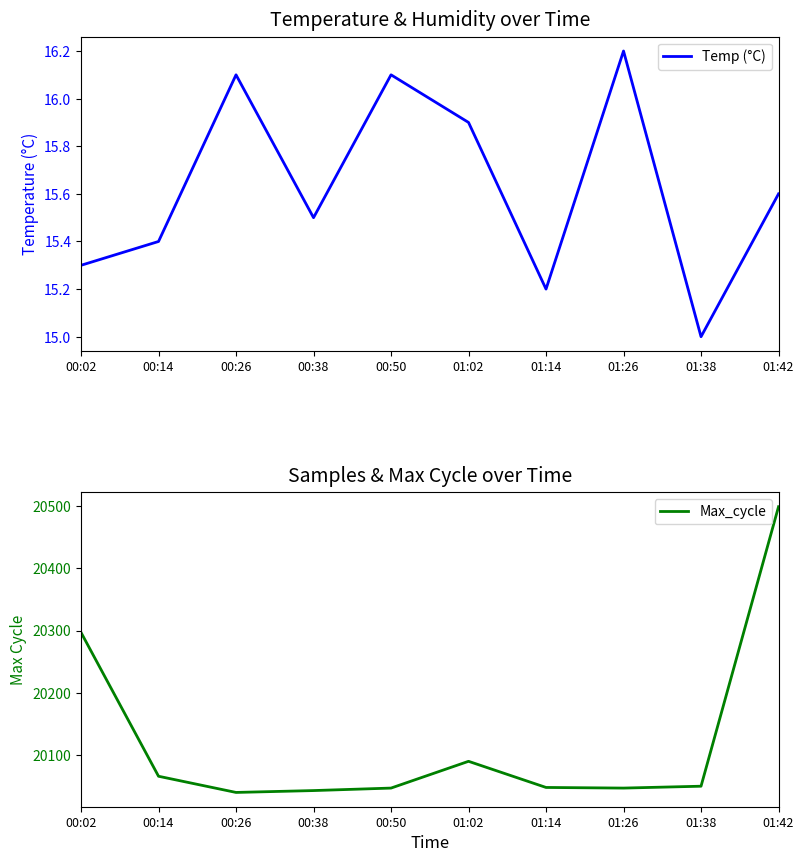

What are all the series names shown in the legend?

Temp (°C), Max_cycle